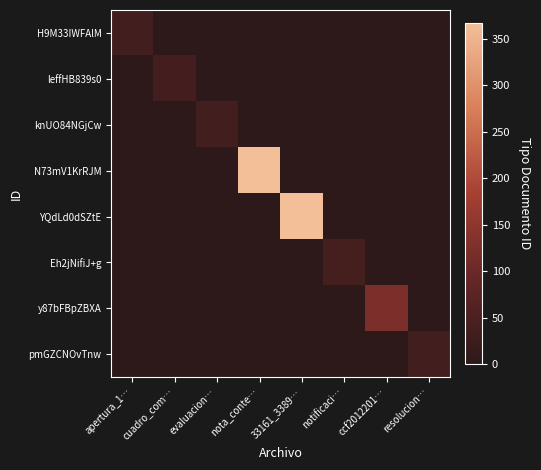

Rank the series by their maximum value, from lowest to highest.

H9M33IWFAlM, knUO84NGjCw, pmGZCNOvTnw, leffHB839s0, Eh2jNifiJ+g, y87bFBpZBXA, YQdLd0dSZtE, N73mV1KrRJM